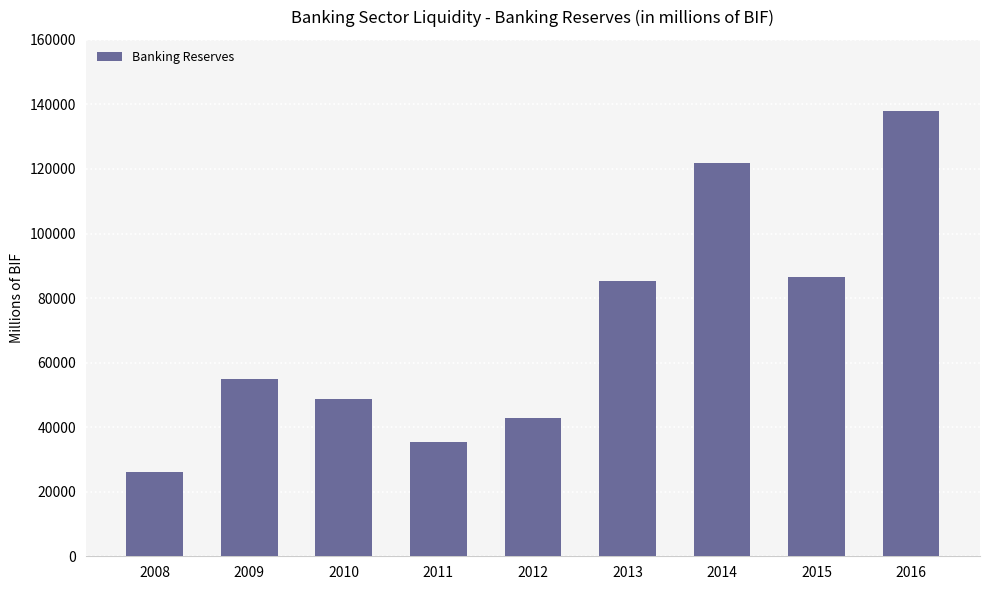

At which category does the chart reach its peak across all series?

2016